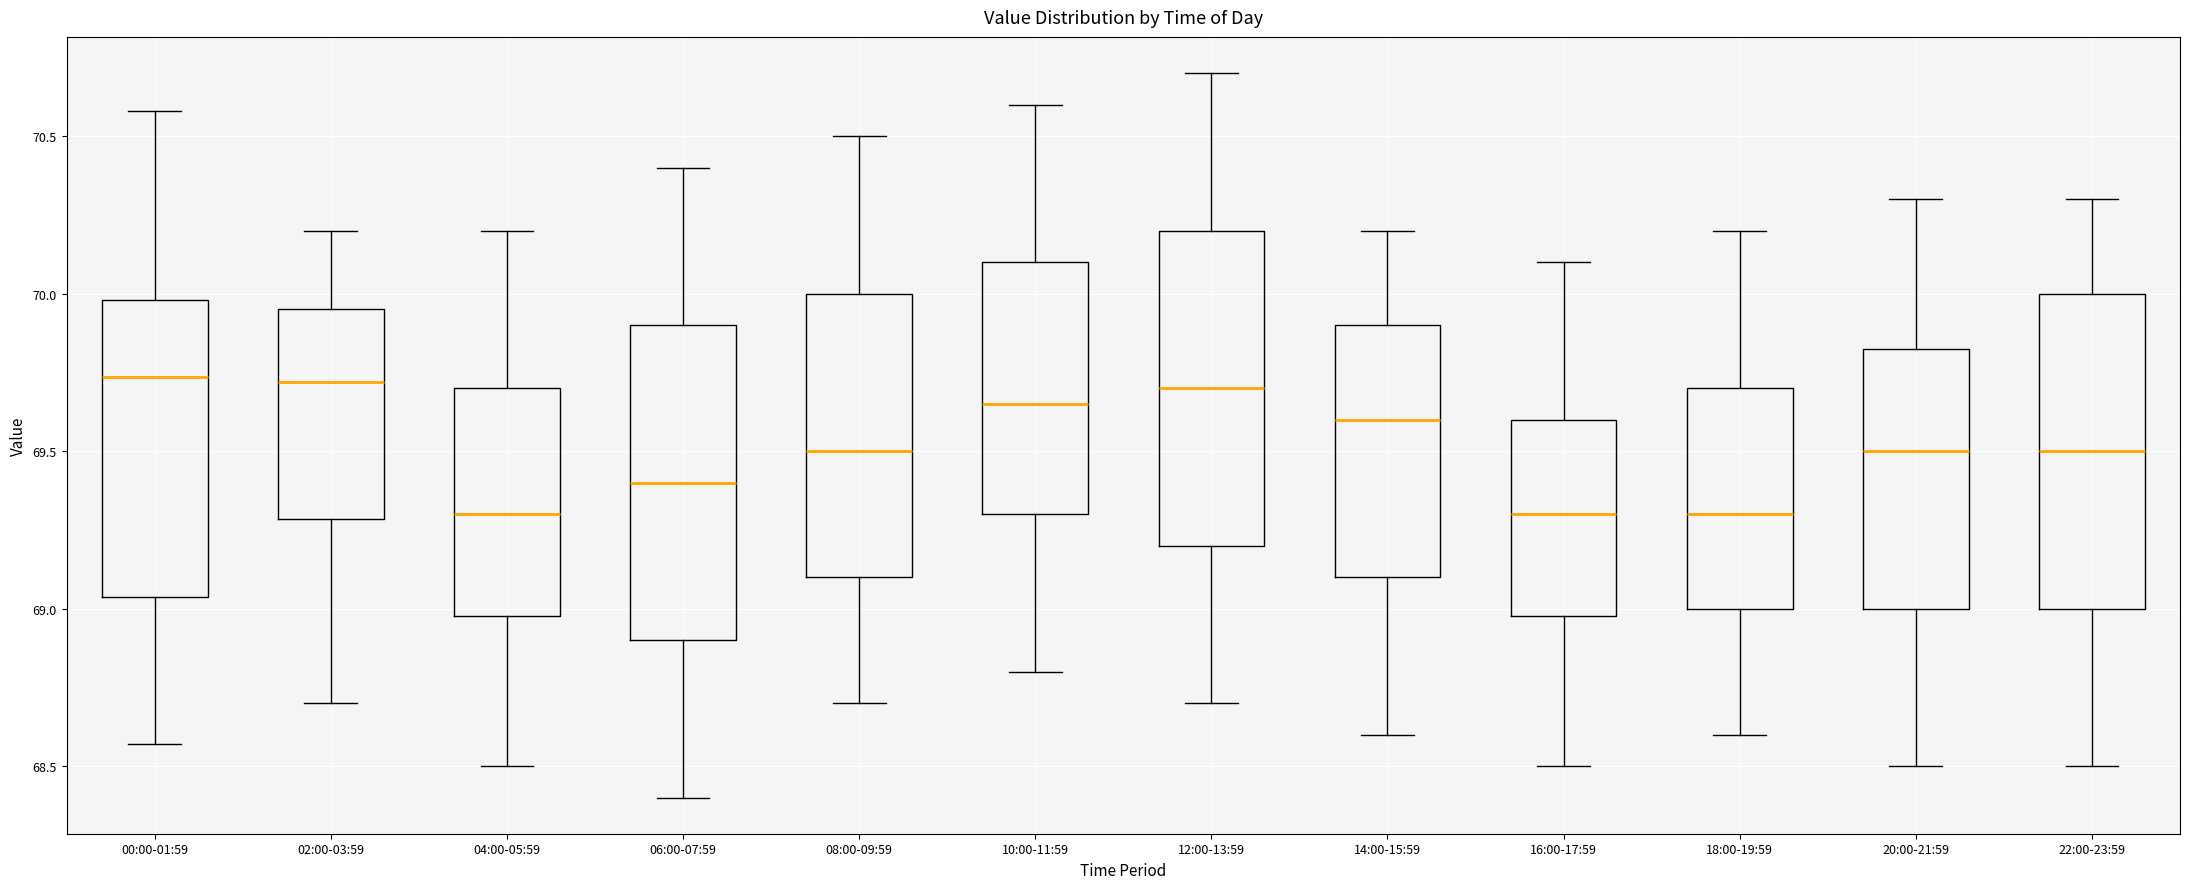

Reading left to right, read every box against the y-axis: the position of its median line, the range the box covers, and the ends of its whiskers. The values are not printed on the chart, so give them approximately, as read against the axis.

00:00-01:59: median 69.75, box 69.05 to 70.00, whiskers 68.55 to 70.60
02:00-03:59: median 69.70, box 69.30 to 69.95, whiskers 68.70 to 70.20
04:00-05:59: median 69.30, box 69.00 to 69.70, whiskers 68.50 to 70.20
06:00-07:59: median 69.40, box 68.90 to 69.90, whiskers 68.40 to 70.40
08:00-09:59: median 69.50, box 69.10 to 70.00, whiskers 68.70 to 70.50
10:00-11:59: median 69.65, box 69.30 to 70.10, whiskers 68.80 to 70.60
12:00-13:59: median 69.70, box 69.20 to 70.20, whiskers 68.70 to 70.70
14:00-15:59: median 69.60, box 69.10 to 69.90, whiskers 68.60 to 70.20
16:00-17:59: median 69.30, box 69.00 to 69.60, whiskers 68.50 to 70.10
18:00-19:59: median 69.30, box 69.00 to 69.70, whiskers 68.60 to 70.20
20:00-21:59: median 69.50, box 69.00 to 69.85, whiskers 68.50 to 70.30
22:00-23:59: median 69.50, box 69.00 to 70.00, whiskers 68.50 to 70.30